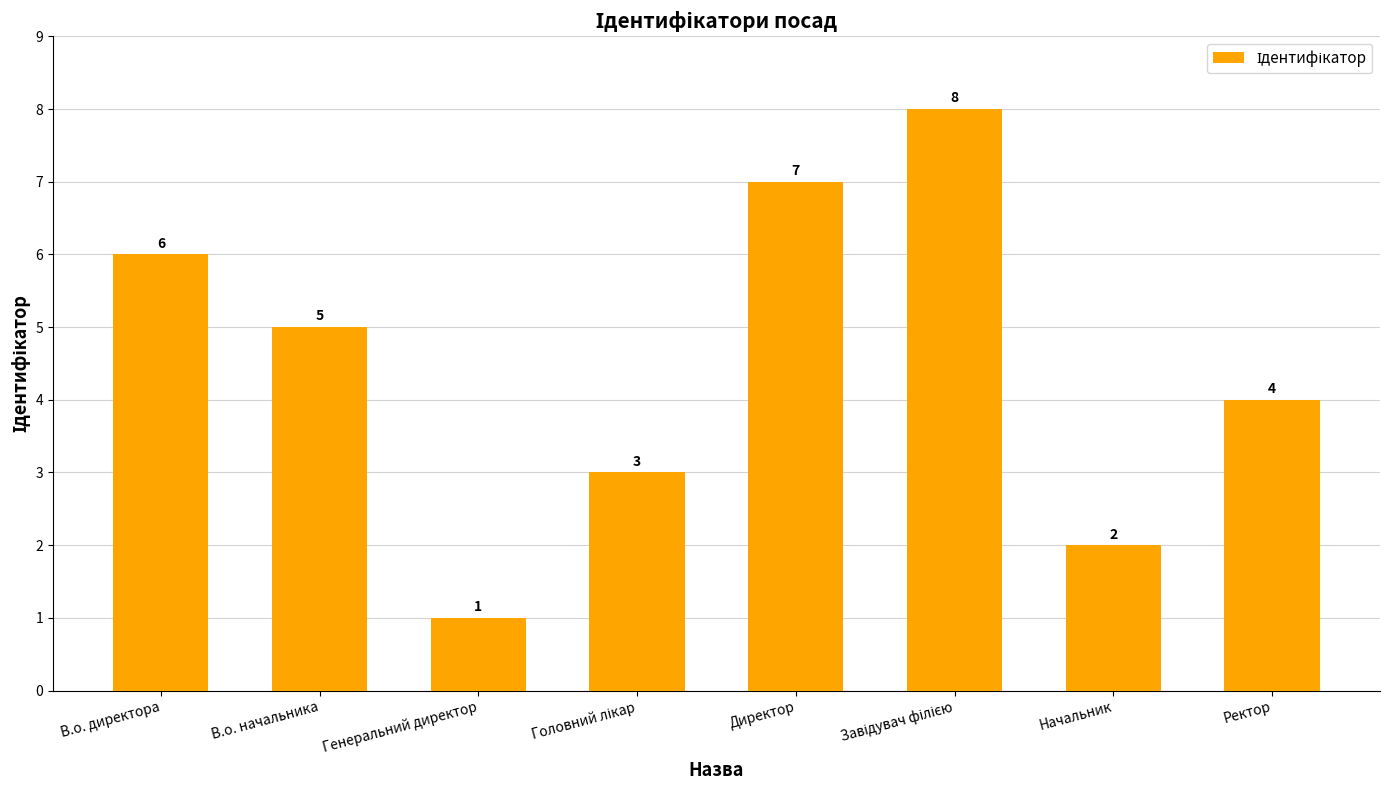

What is the sum of the values at Ректор and Генеральний директор?

5